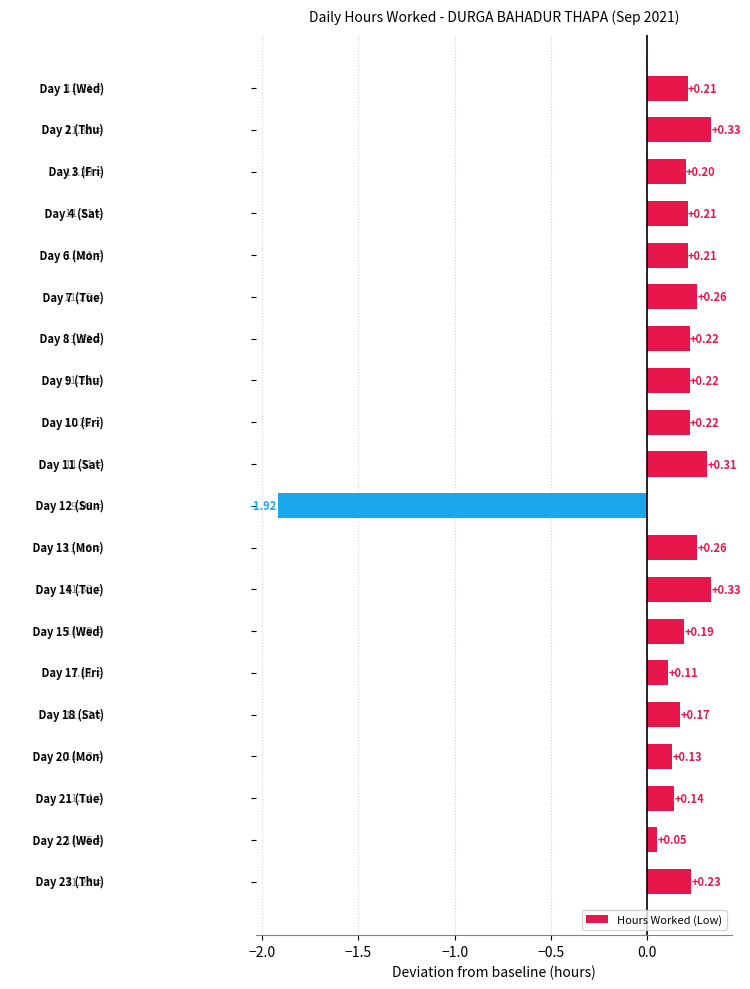

What is the sum of all values?

2.1